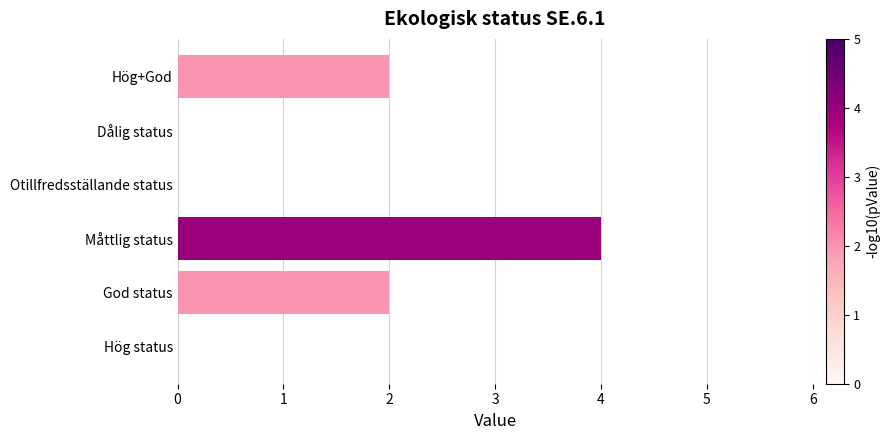

What is the sum of all values?

8